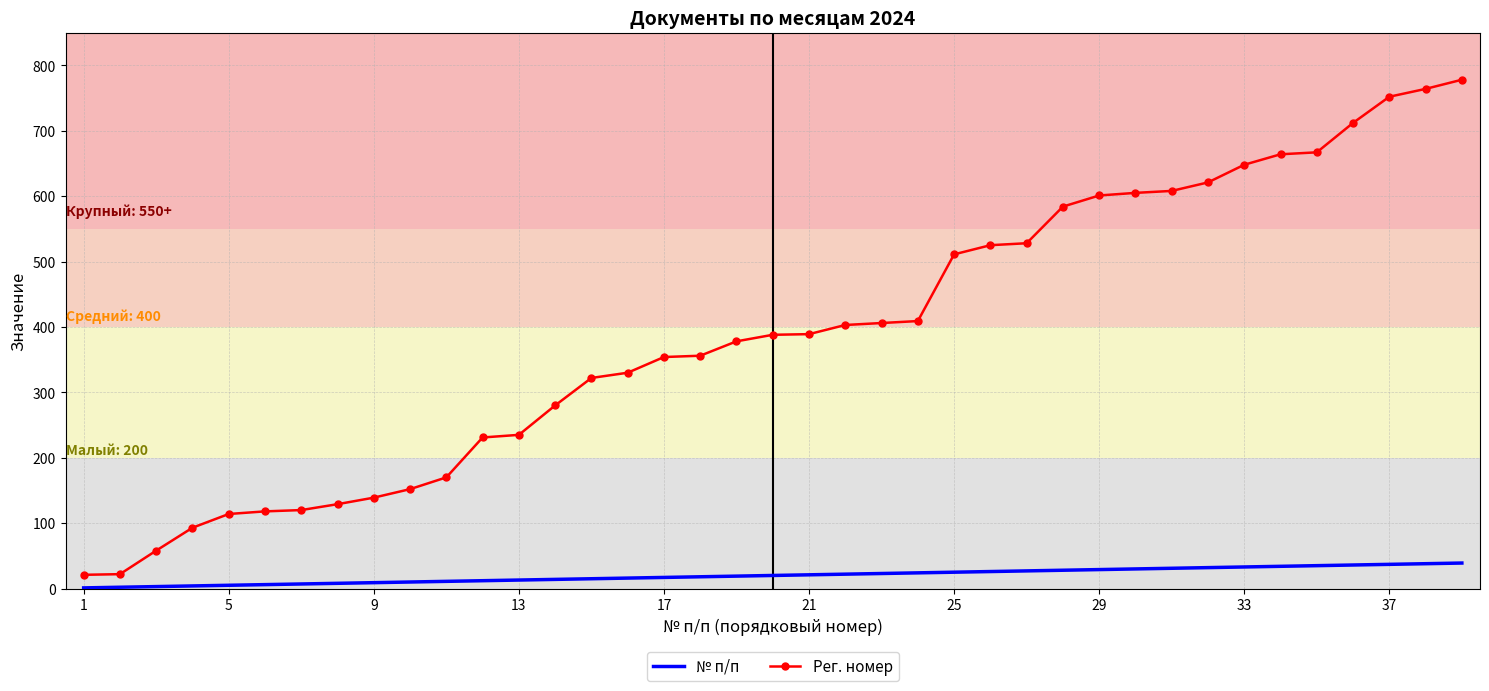

Which series has the widest spread of values?

Рег. номер